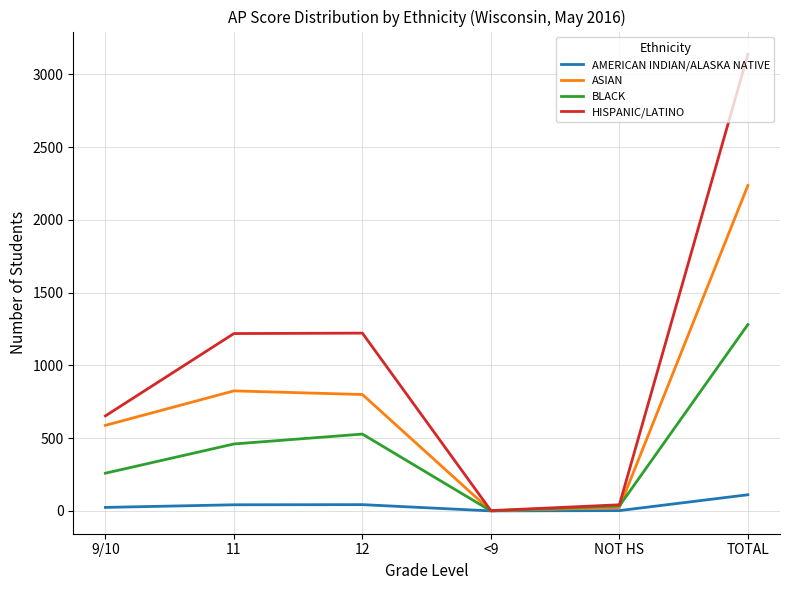

What is the maximum value for ASIAN?

2237